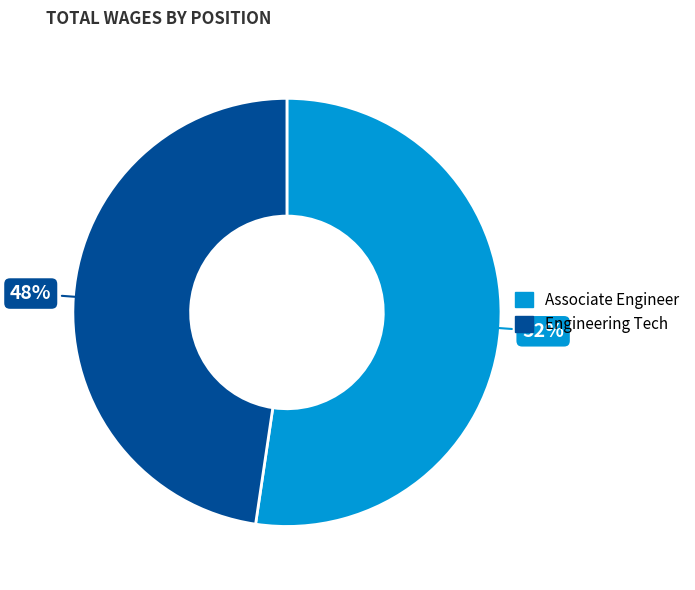

Between Engineering Tech and Associate Engineer, which is larger?

Associate Engineer